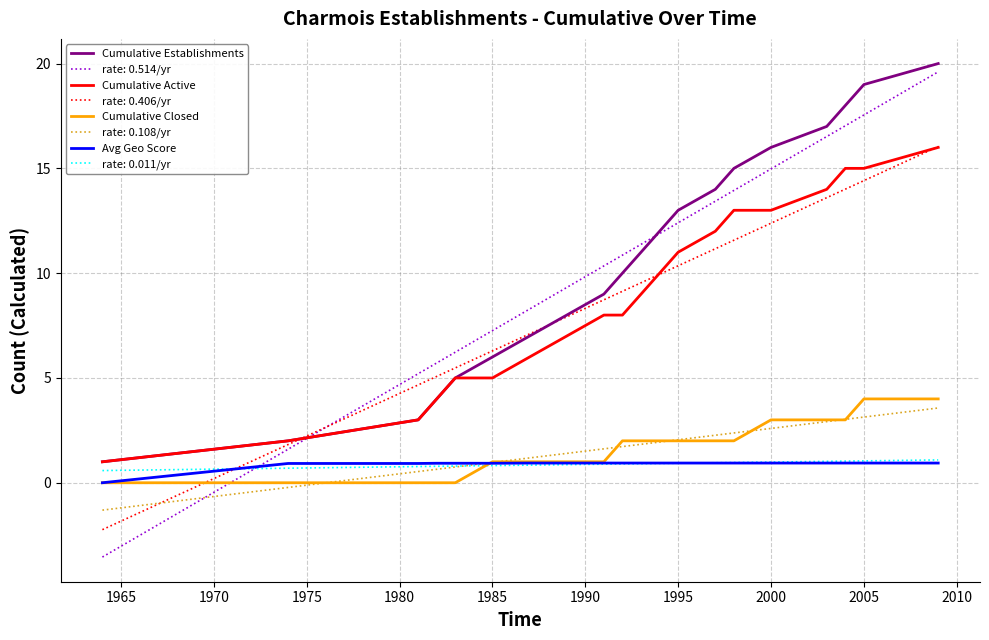

What is the minimum value shown in the chart?

-3.5